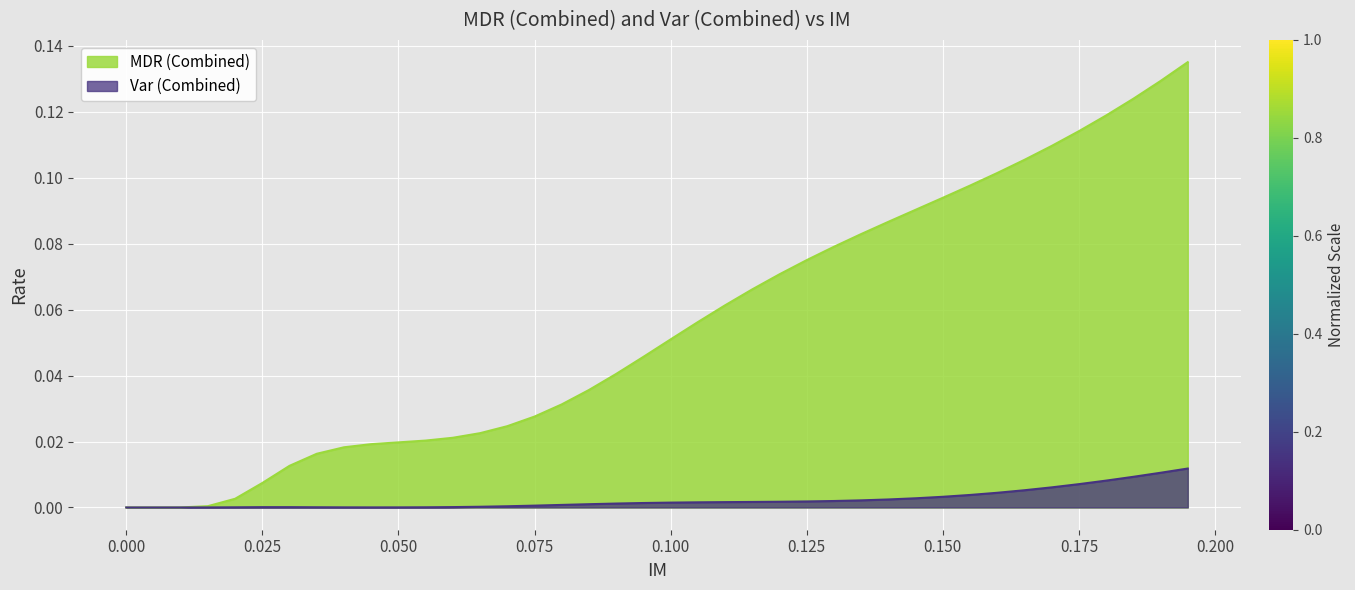

How many lines are shown in the chart?

2